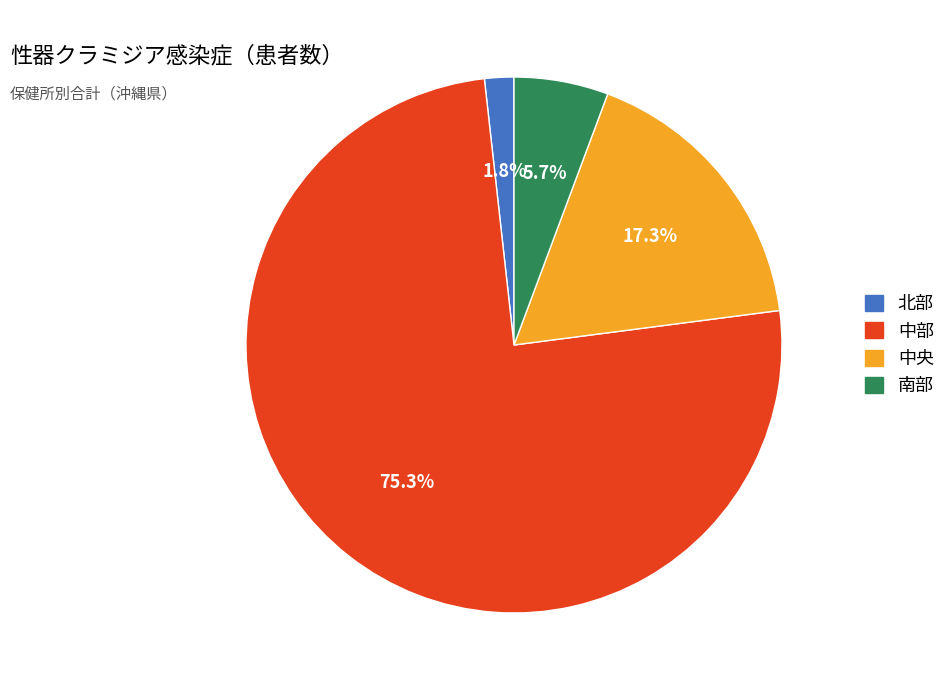

Is there a majority slice in this chart?

Yes